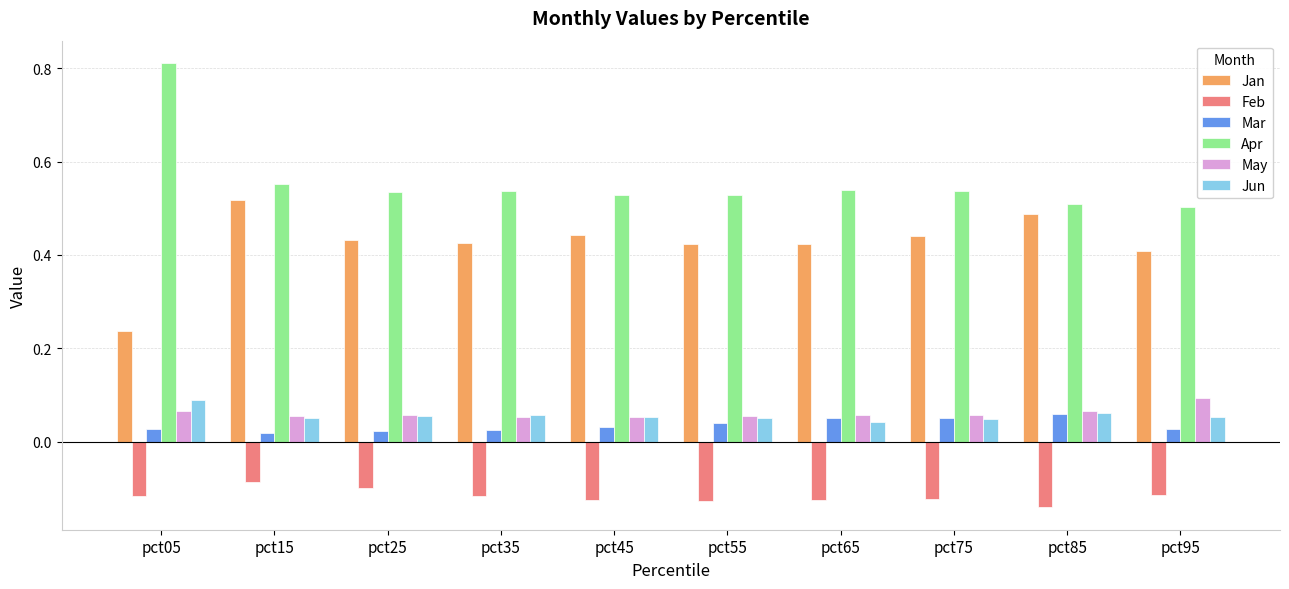

The Jan series shows 0.3 at pct45. True or false?

False